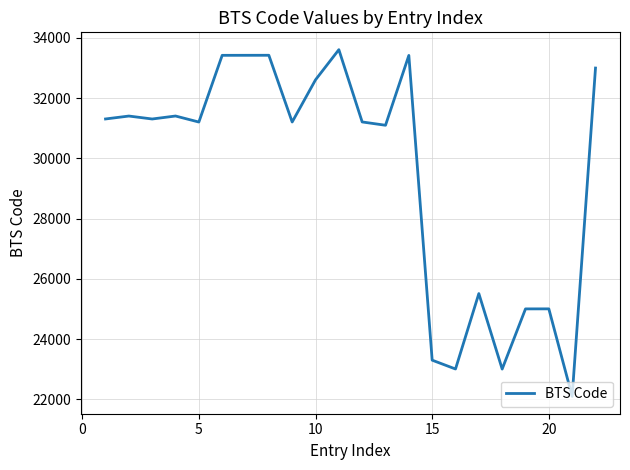

What is the minimum value shown in the chart?

22103